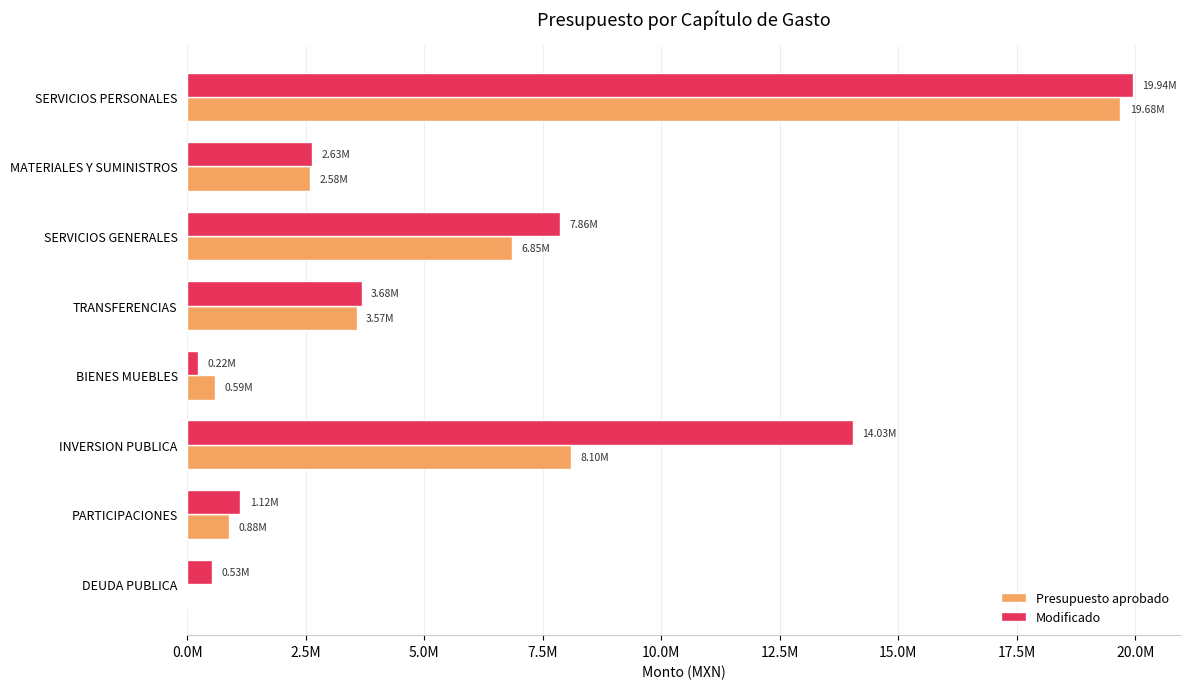

At which category is the sum across all series the highest?

SERVICIOS PERSONALES